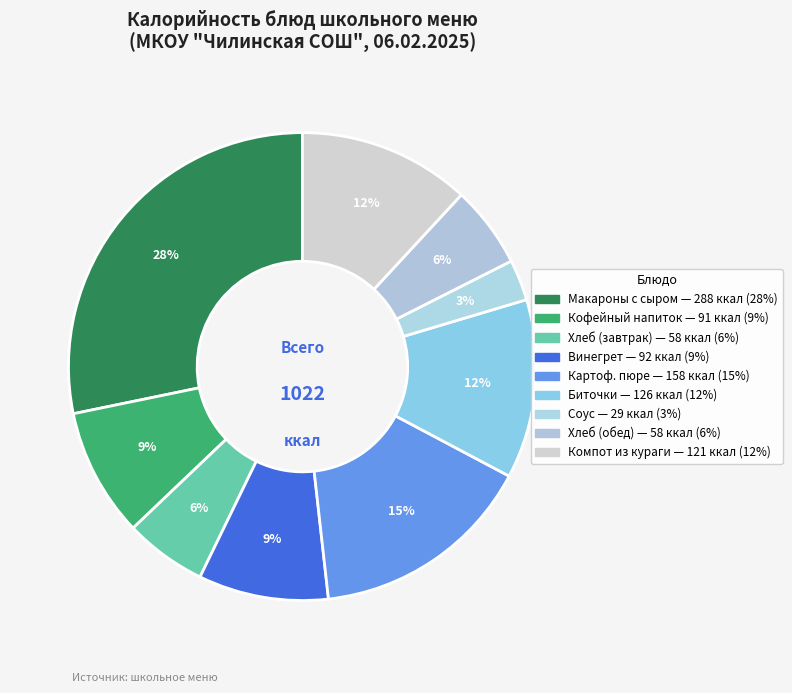

How many segments does this pie chart have?

9